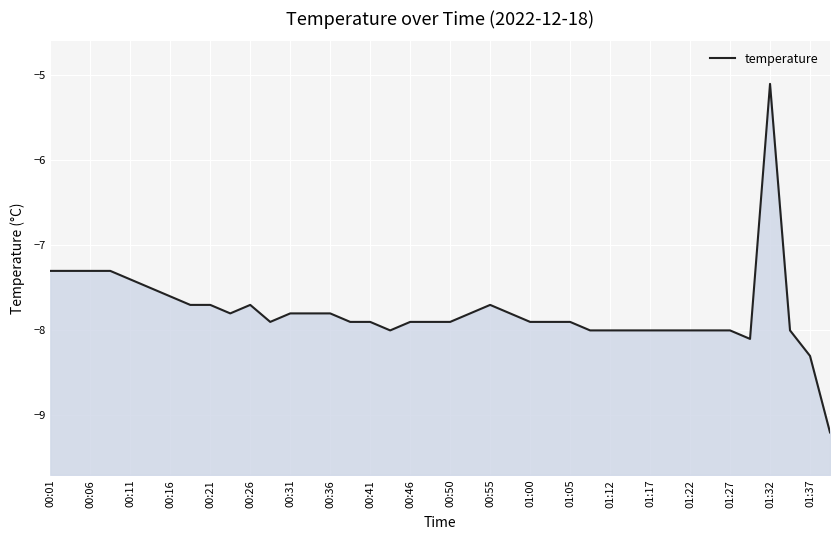

What is the smallest value displayed?

-9.2